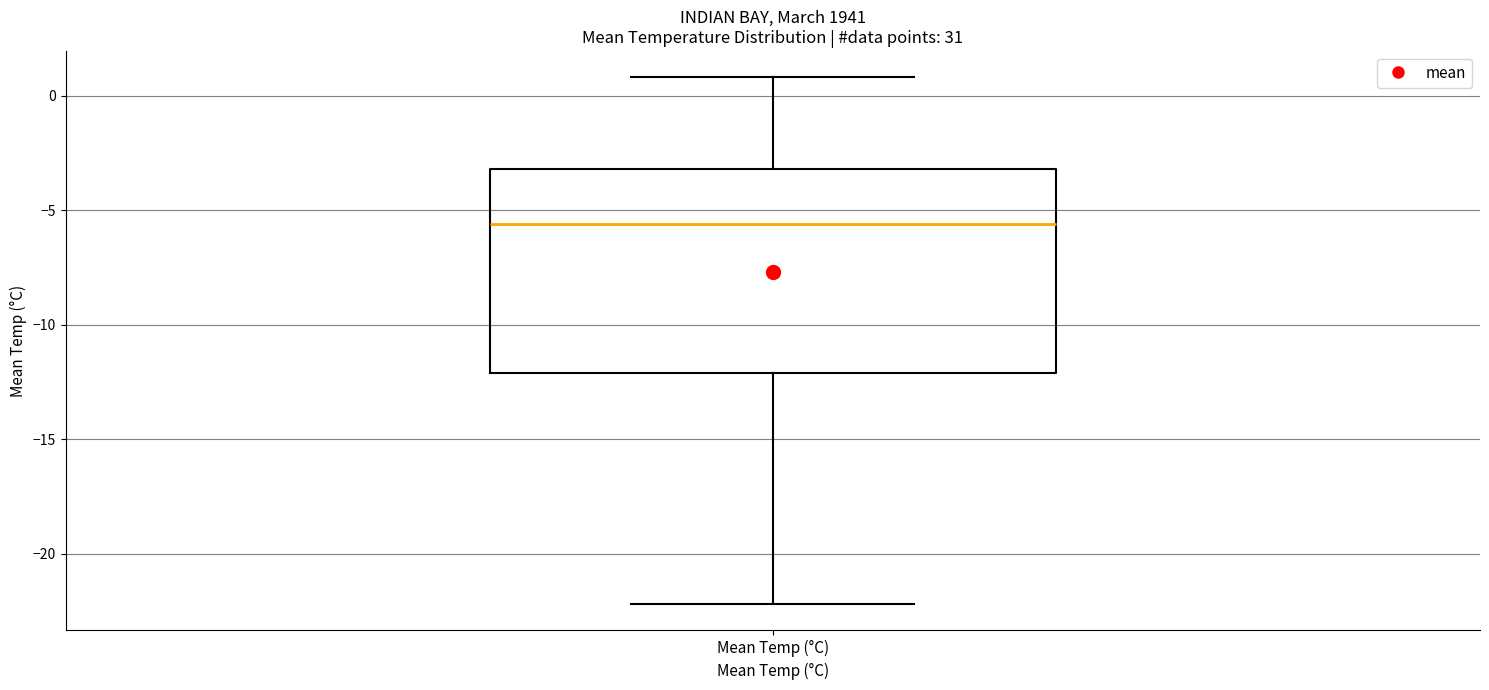

Where is the upper edge of the box for Mean Temp (°C) on the y-axis? The values are not printed on the chart, so give them approximately, as read against the axis.

-3.0